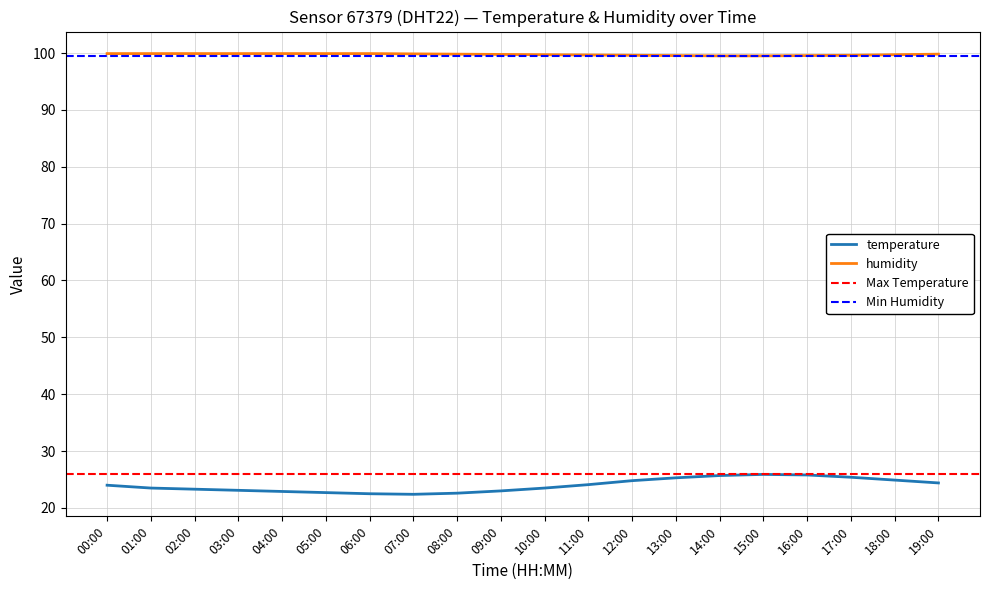

True or false: temperature and humidity intersect in this chart.

False